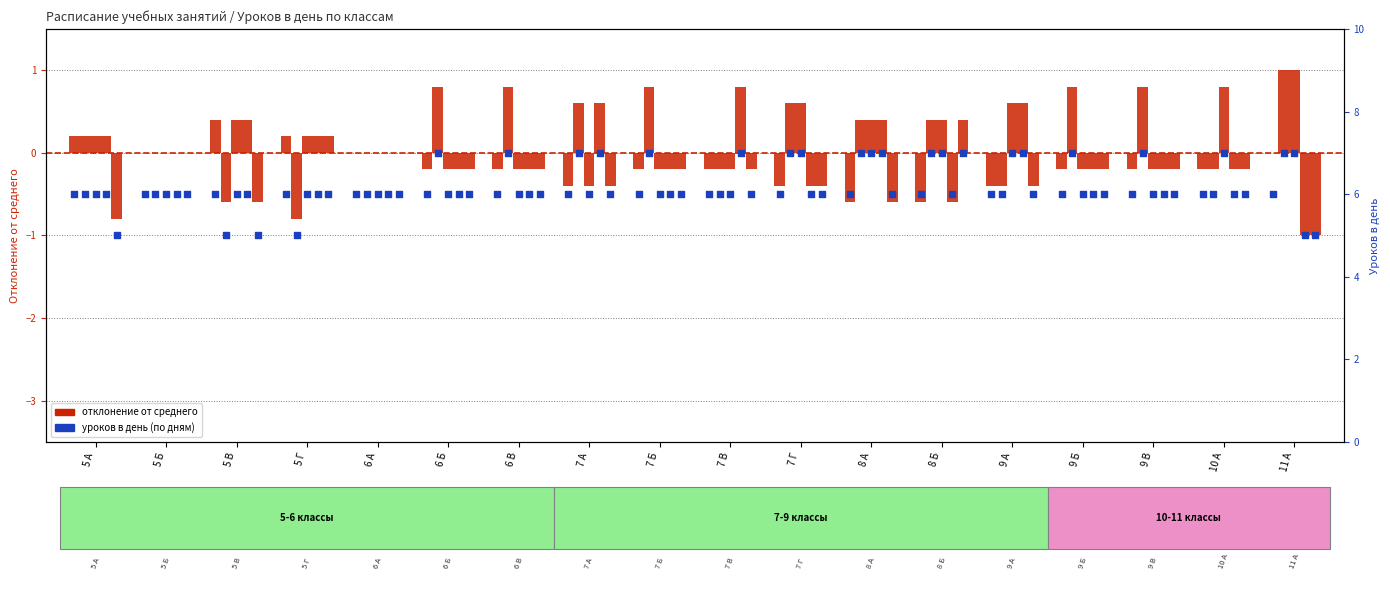

Is the value of Четверг at 6 В greater than the value of Вторник at 5 В?

Yes